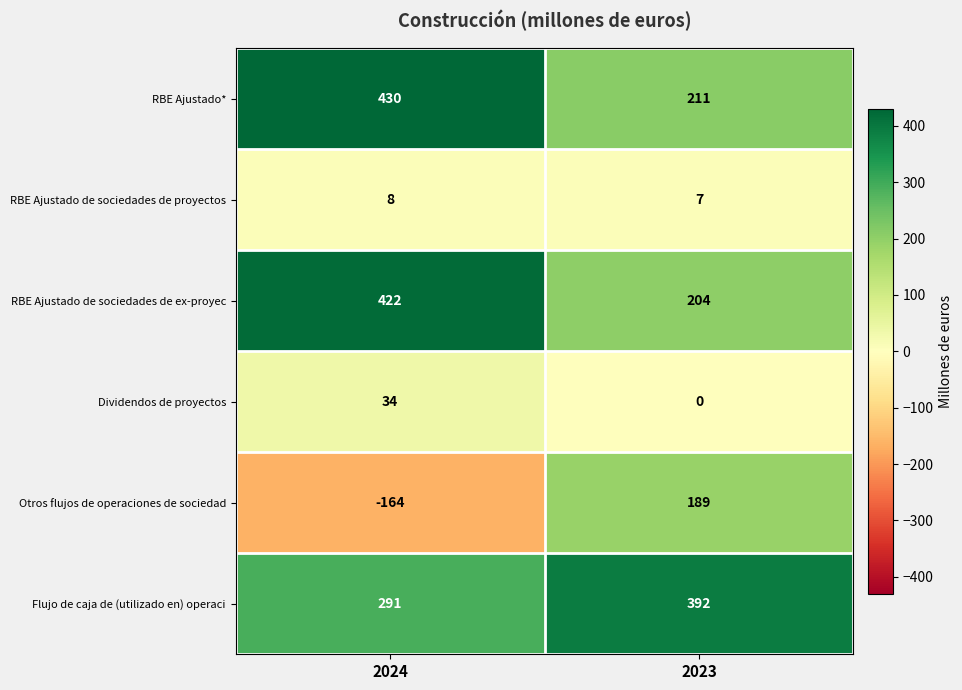

Reading left to right, transcribe all the data shown in this chart.

RBE Ajustado*: 430	211
RBE Ajustado de sociedades de proyectos: 8	7
RBE Ajustado de sociedades de ex-proyec: 422	204
Dividendos de proyectos: 34	0
Otros flujos de operaciones de sociedad: -164	189
Flujo de caja de (utilizado en) operaci: 291	392